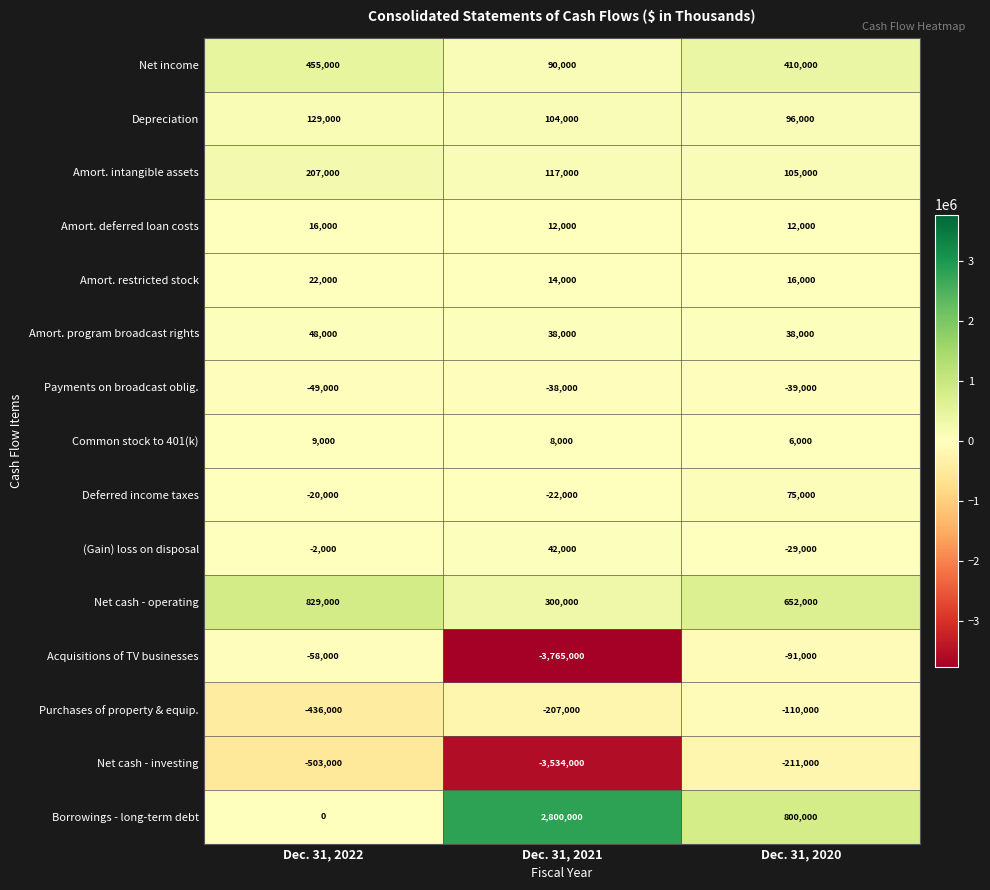

Count the Borrowings - long-term debt values in the range 0 to 2800000.

3